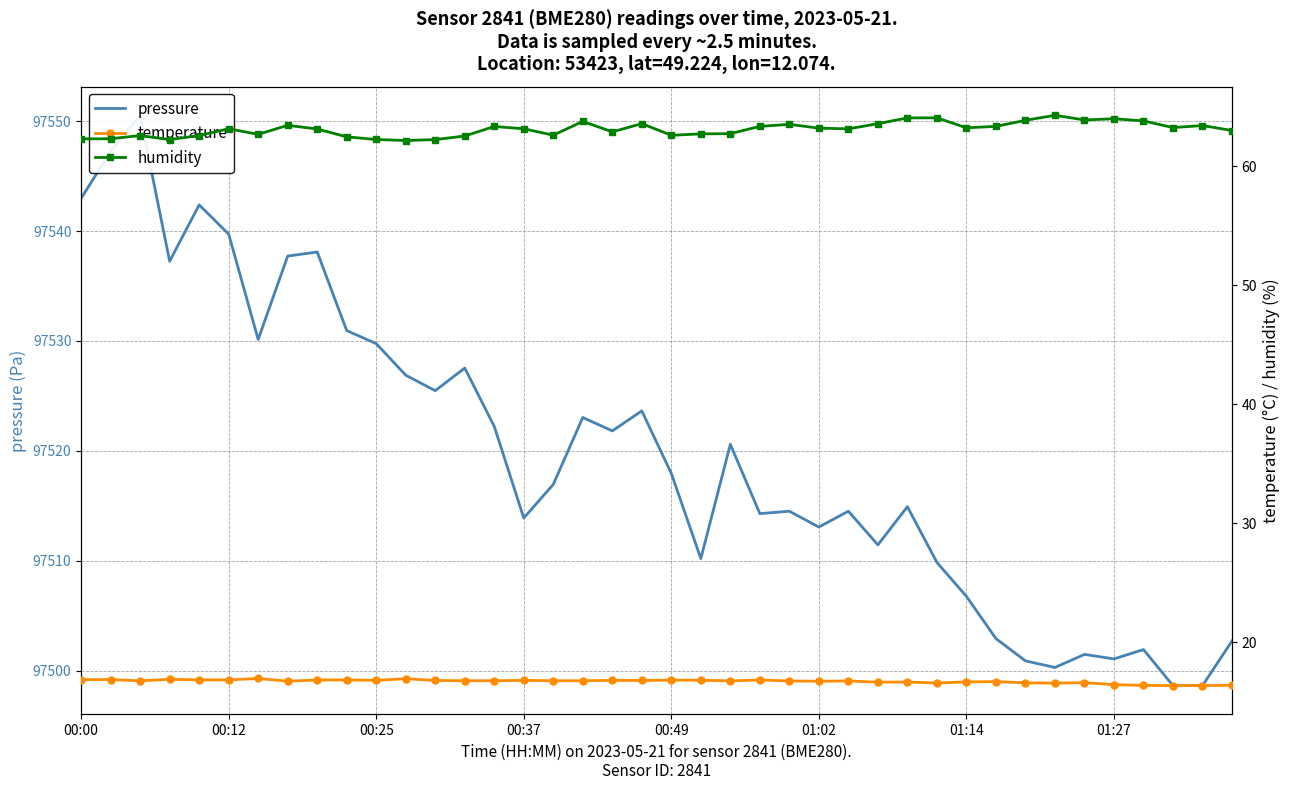

Where is pressure nearest to the value 97524?

19